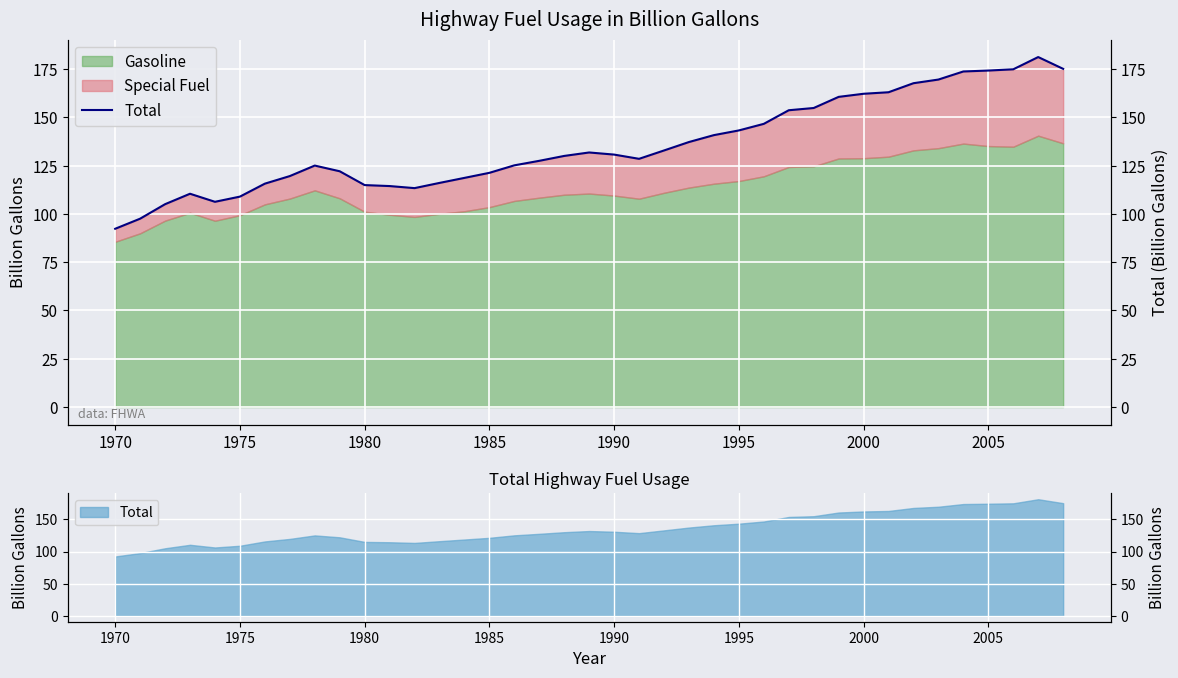

True or false: the data shows 305.8 at 2005.

False